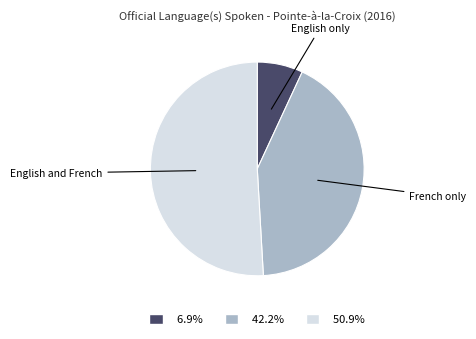

How many slices are in this pie chart?

3